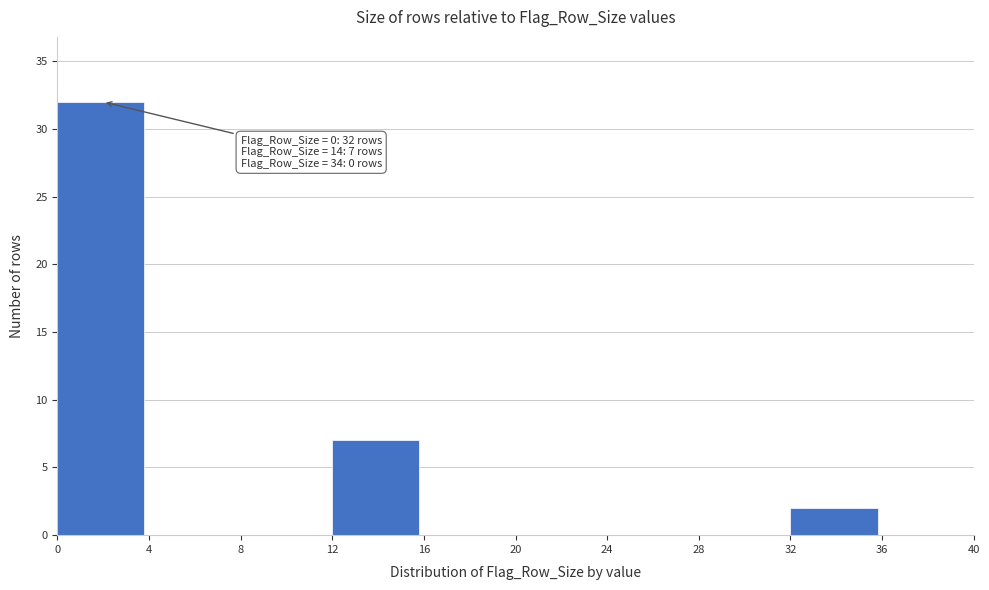

Over which range of the x-axis is the bar tallest?

0 to 4